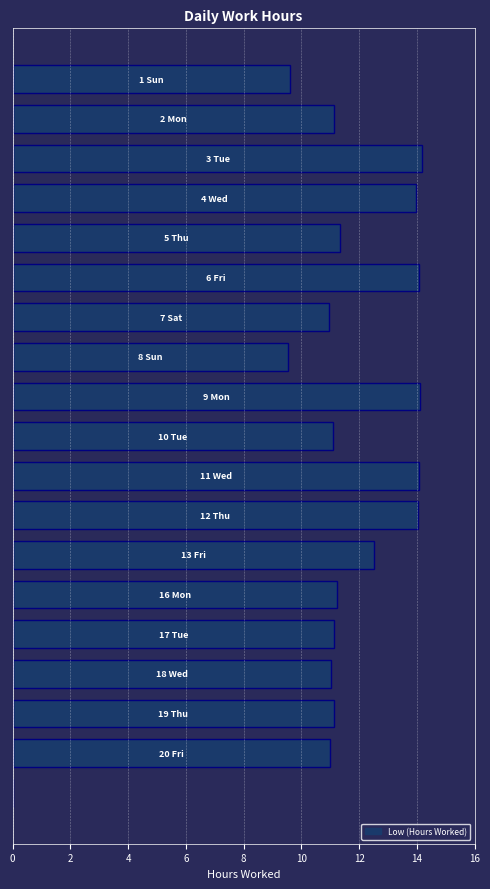

What is the maximum value shown in the chart?

14.2